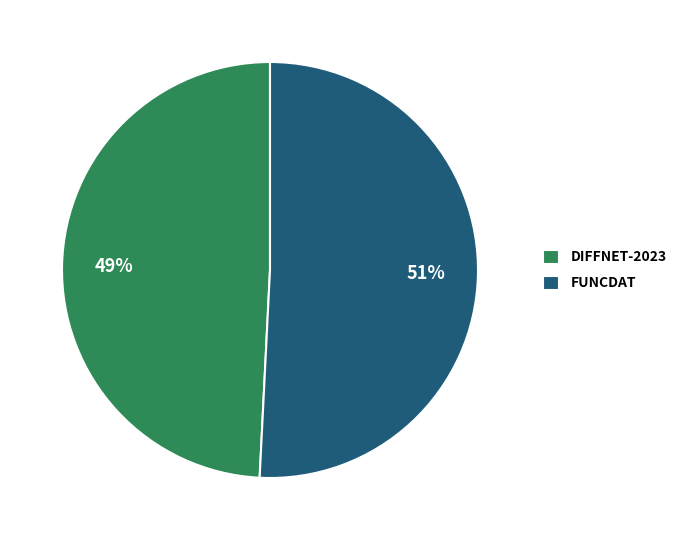

What percentage is the DIFFNET-2023 slice, to the nearest percent?

49%